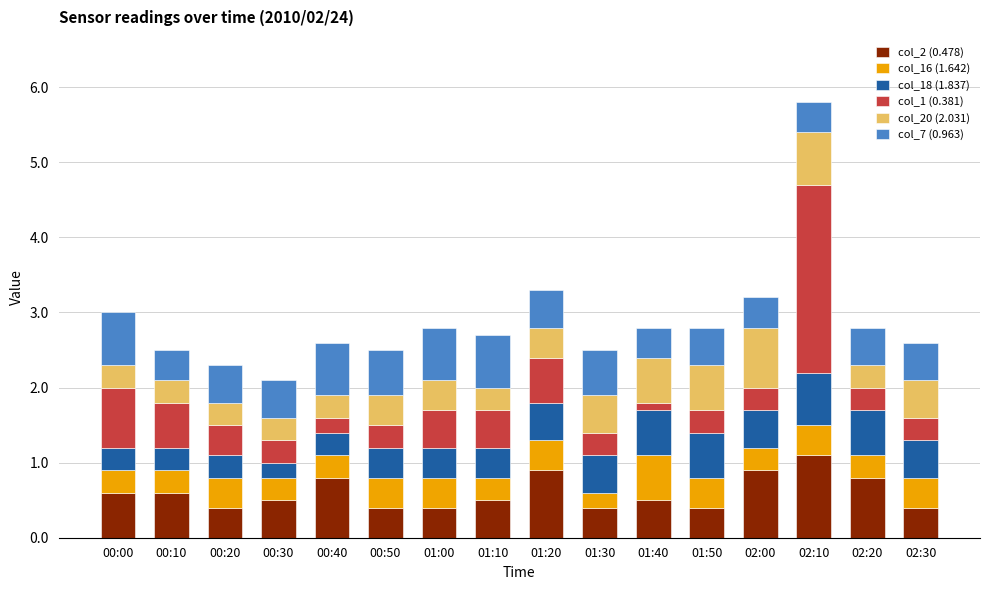

What is the highest value of the col_2 (0.478) series?

1.1